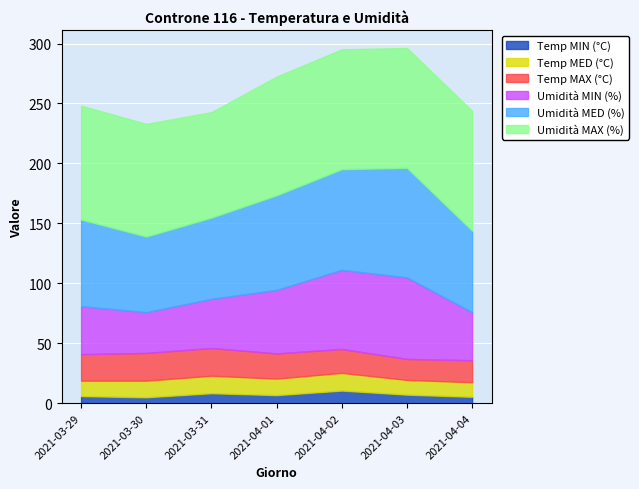

Does the chart display data point markers on the line(s)?

No